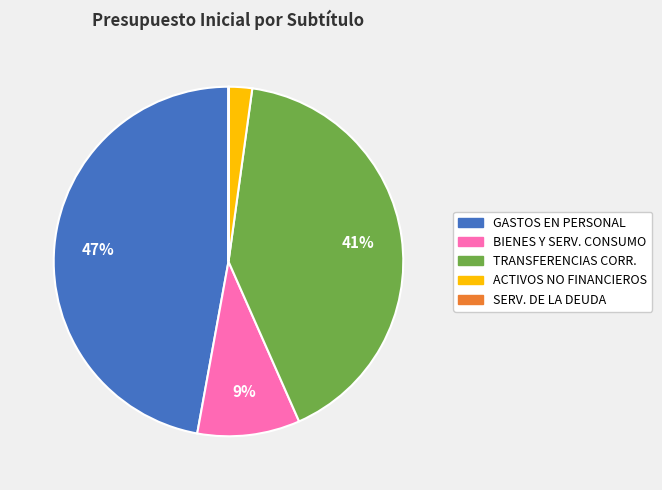

Is there any slice that represents more than half of the pie?

No